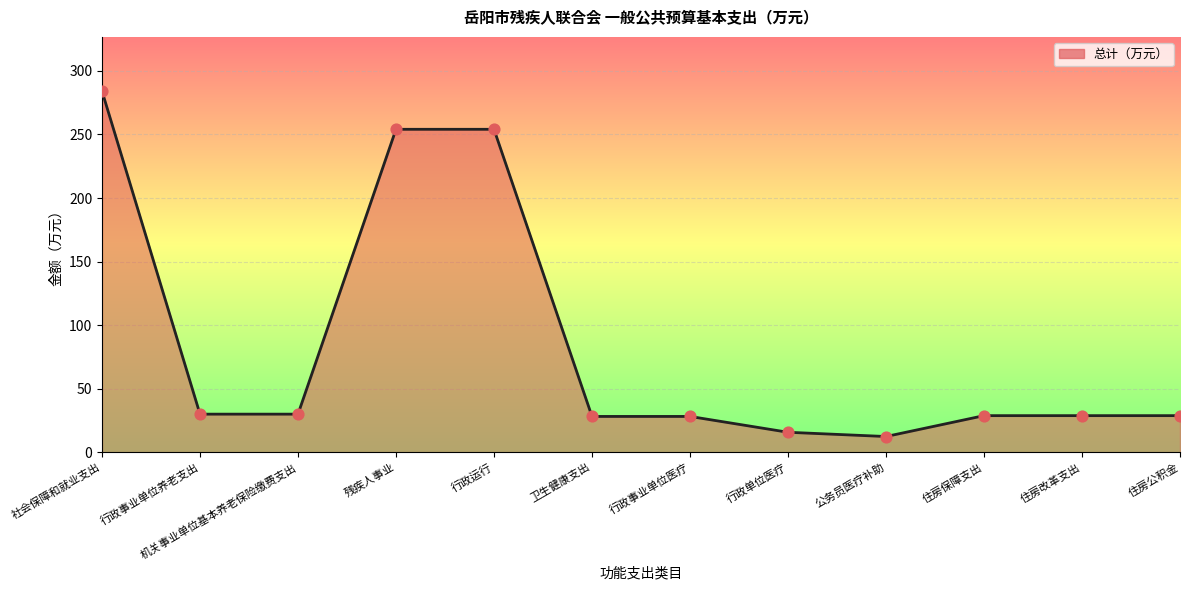

What is the change in value from 行政事业单位养老支出 to 残疾人事业?

+224.0